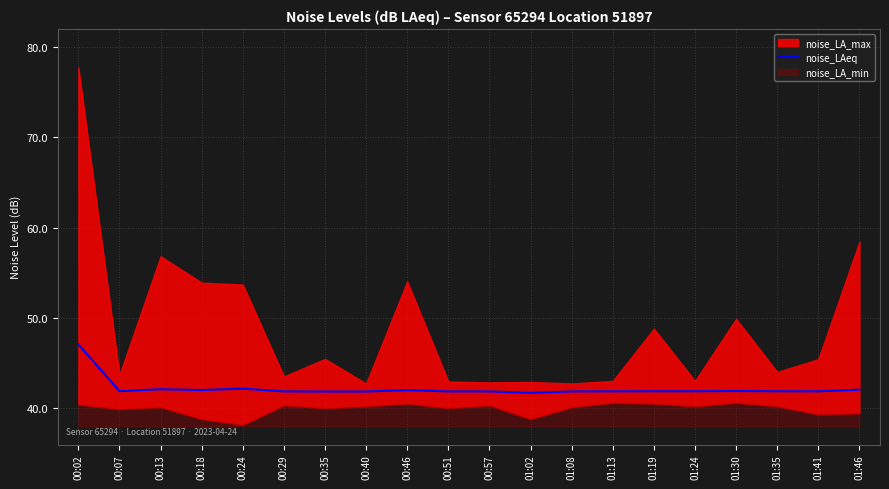

Is it true that noise_LAeq equals 71.2 at 00:35?

False